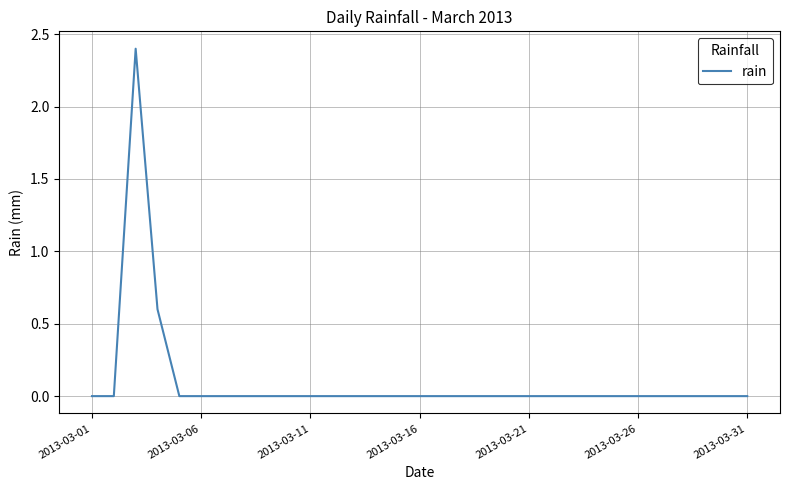

How many lines are shown in the chart?

1